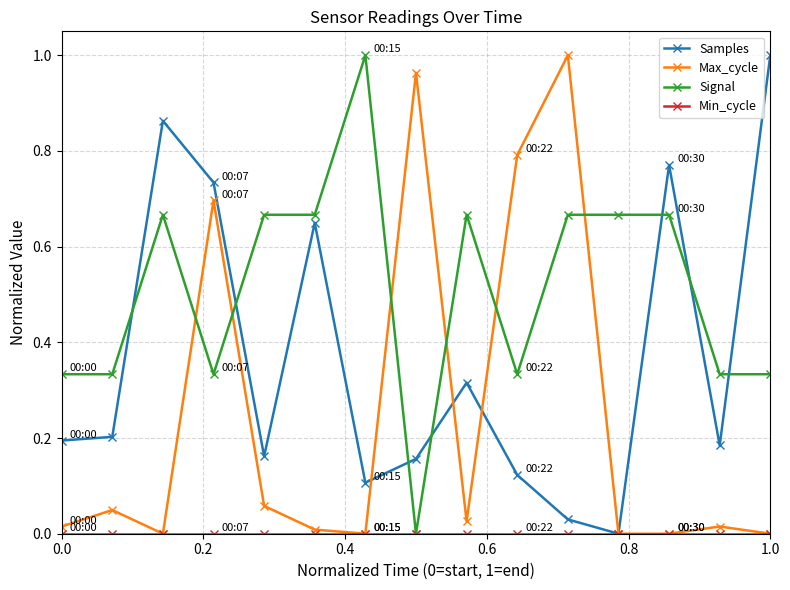

How many intersections are there between Samples and Signal?

7